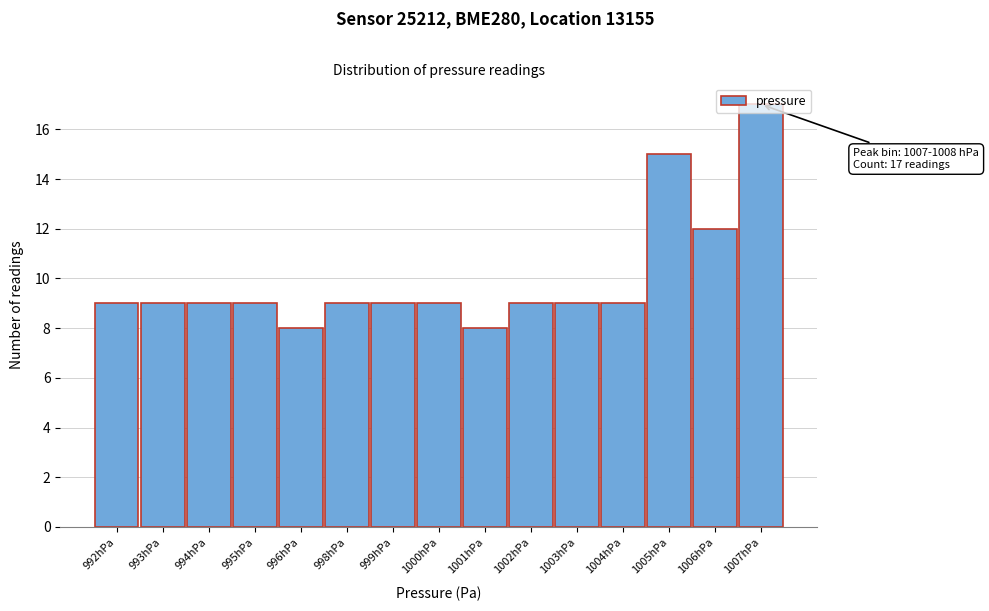

What is the label of the 12th bar from the left?

1004hPa